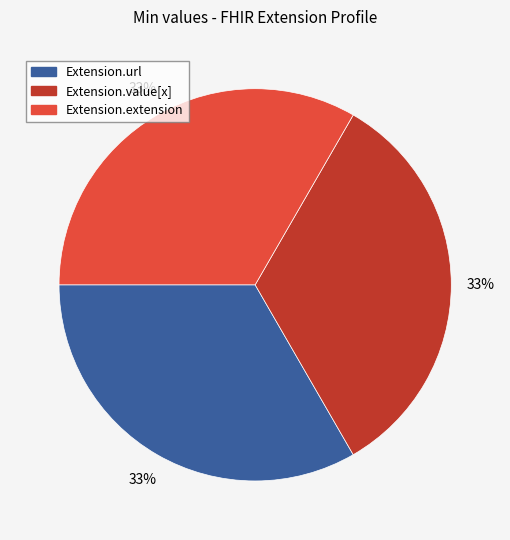

Is it true that Extension.url is 22% of the pie?

False